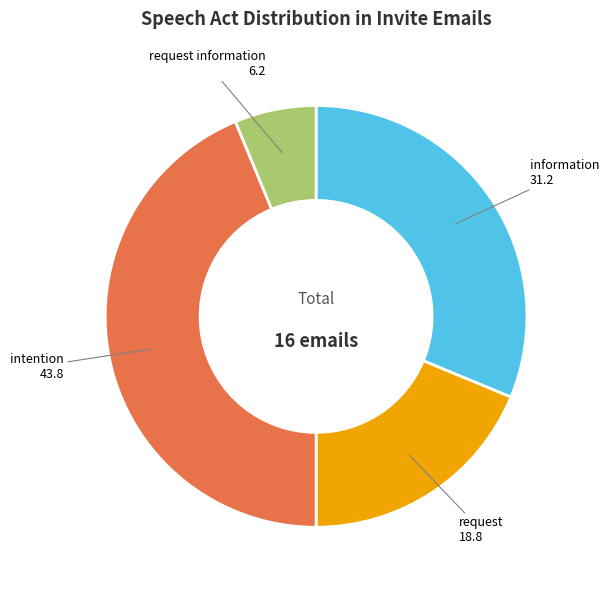

Is it true that request information is 6% of the pie?

True